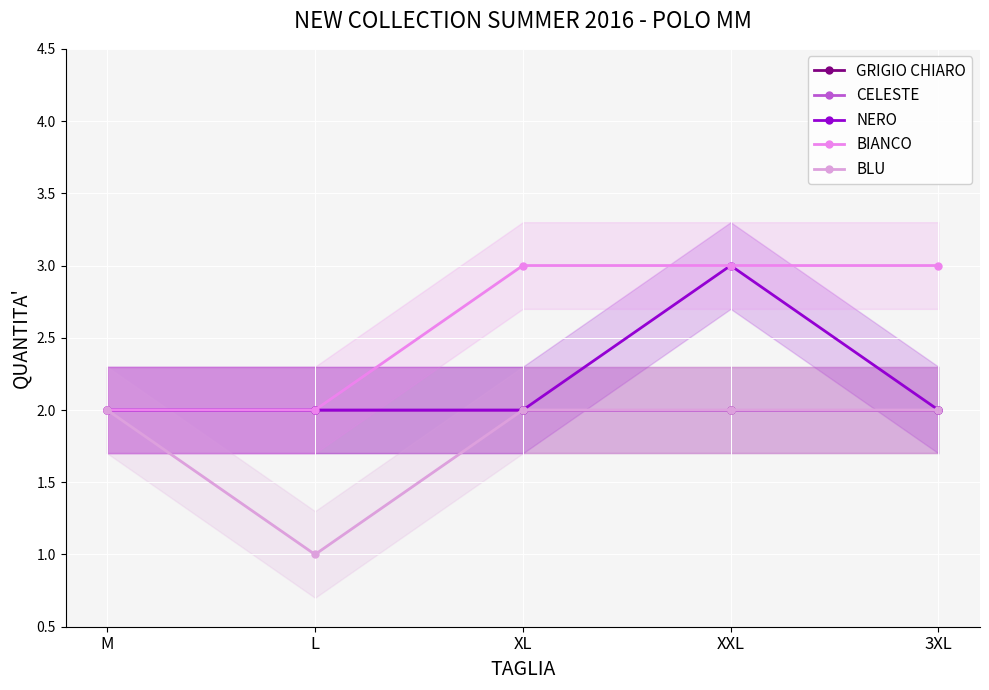

What is the total value across all series at XL?

11